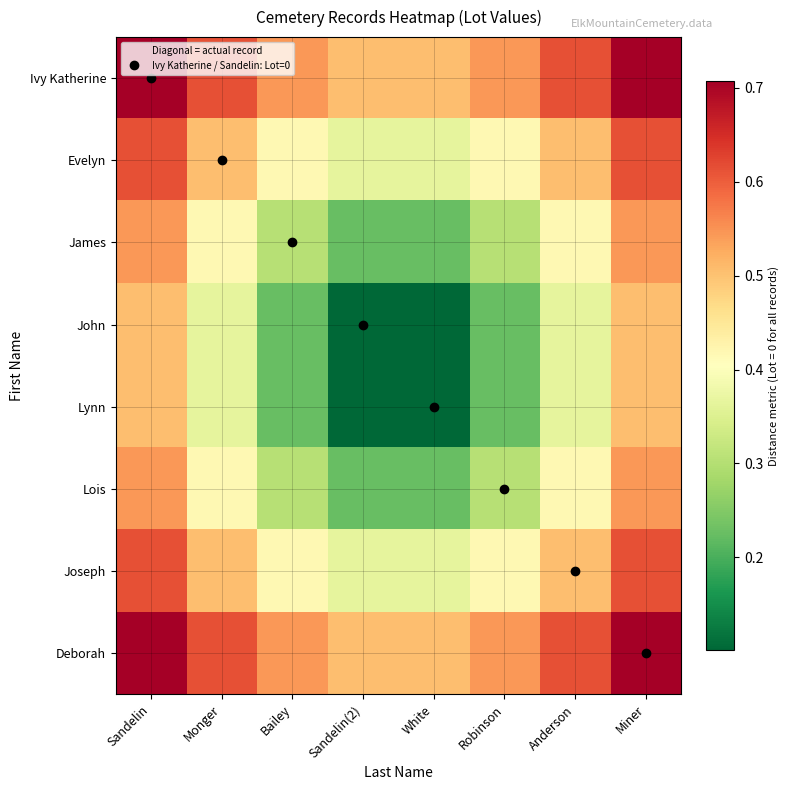

How many series are shown in this chart?

8